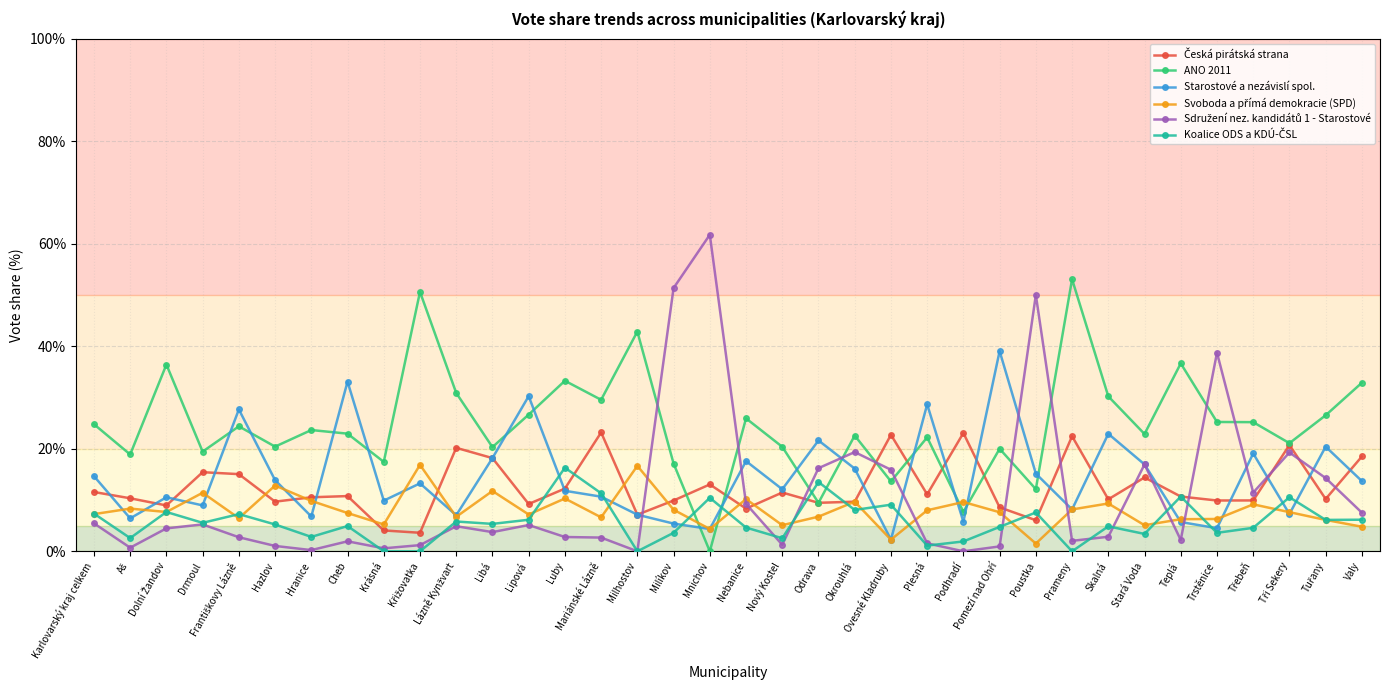

The value of Starostové a nezávislí spol. at Cheb is 43.8. True or false?

False